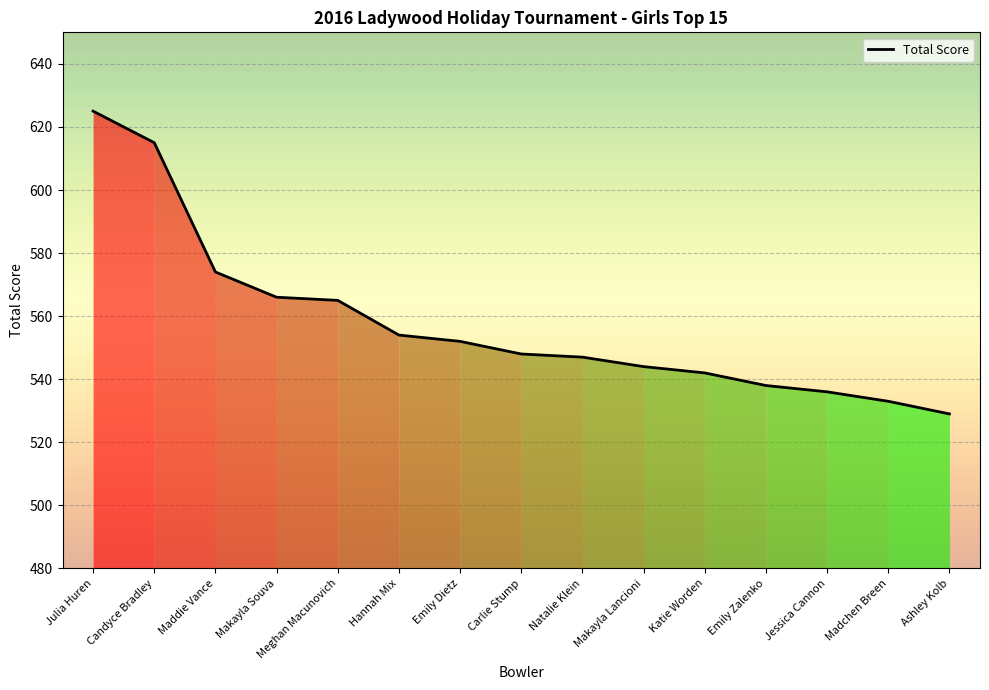

What is the difference between the values at Katie Worden and Hannah Mix?

12